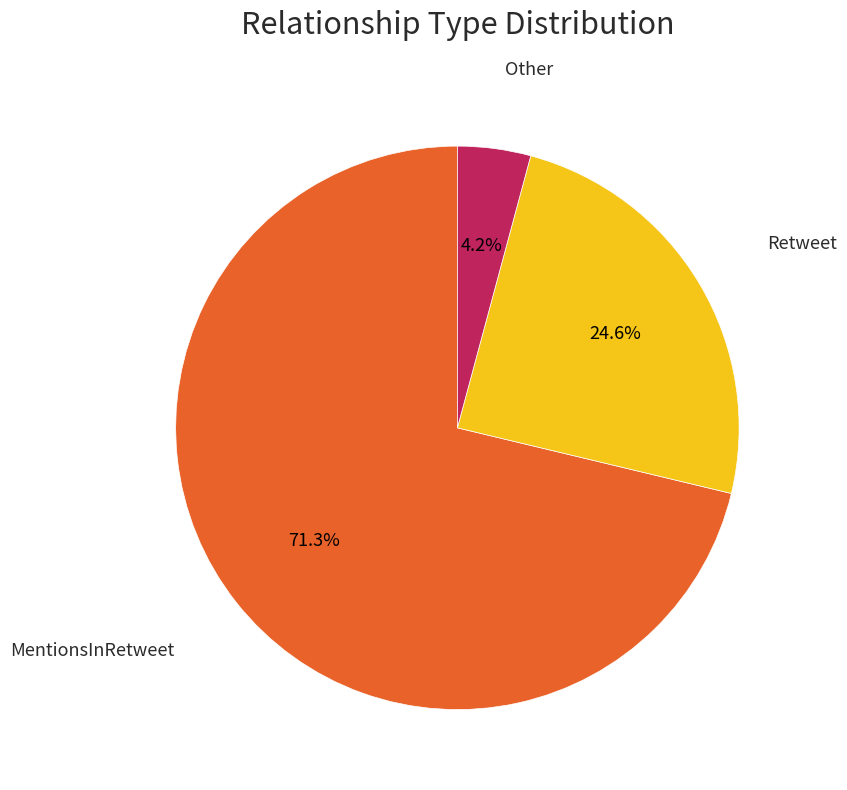

Is there a majority slice in this chart?

Yes